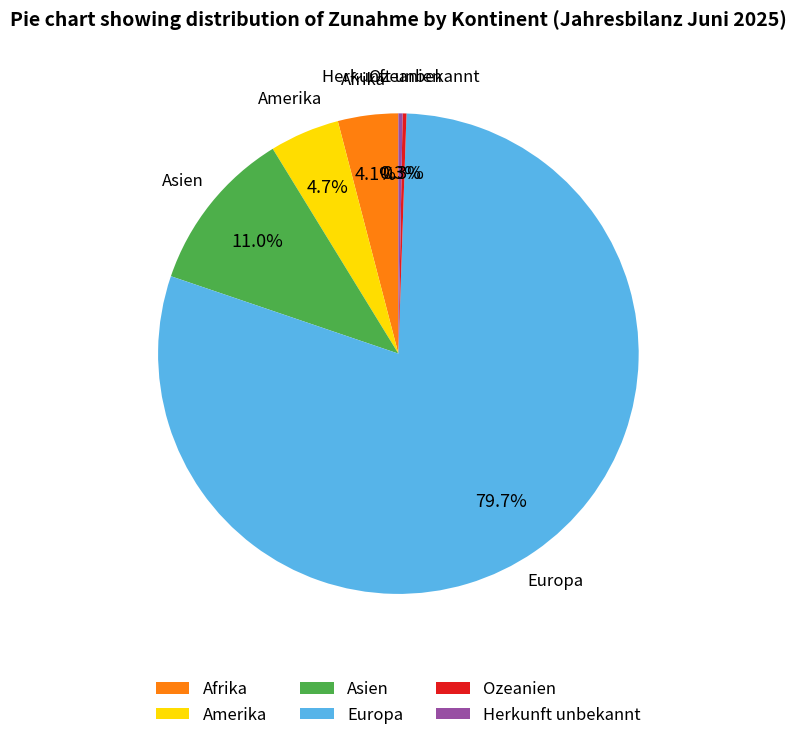

What is the ratio of the value at Asien to the value at Herkunft unbekannt?

39.3